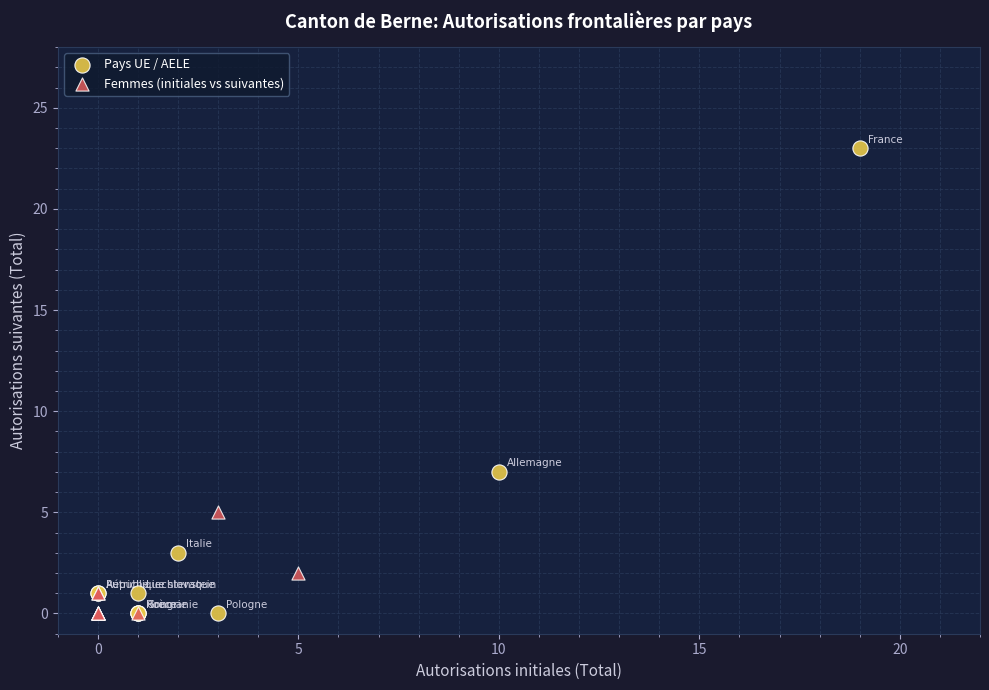

Which series has the largest Y range (max minus min)?

Pays UE / AELE